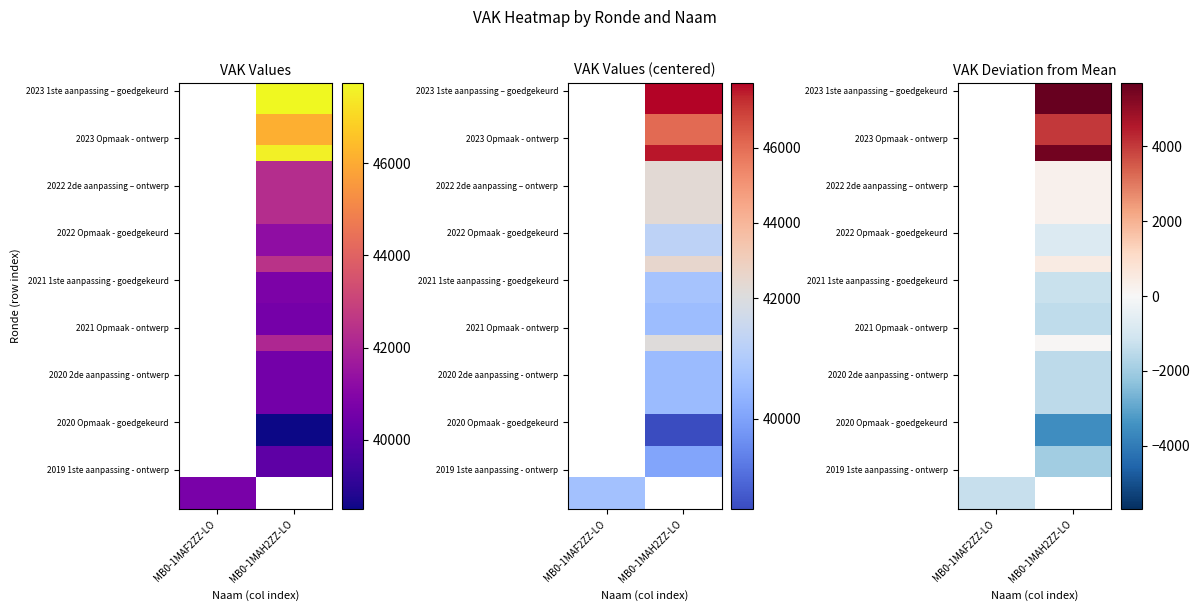

What is the minimum value shown in the chart?

-3546.6